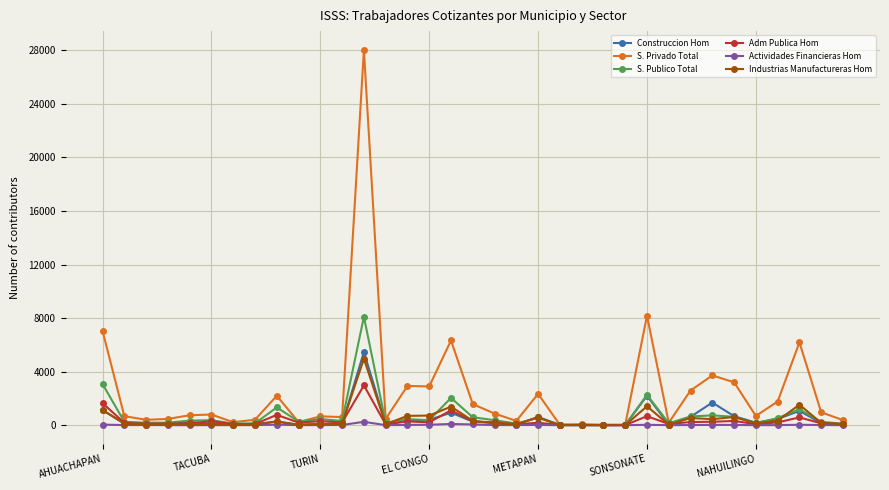

Which series has the largest total across all categories?

S. Privado Total